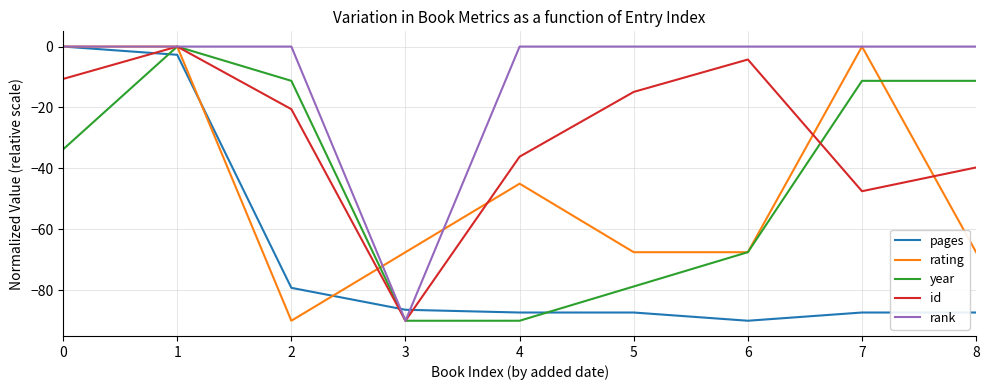

Between 0 and 4, which series saw the biggest shift?

pages